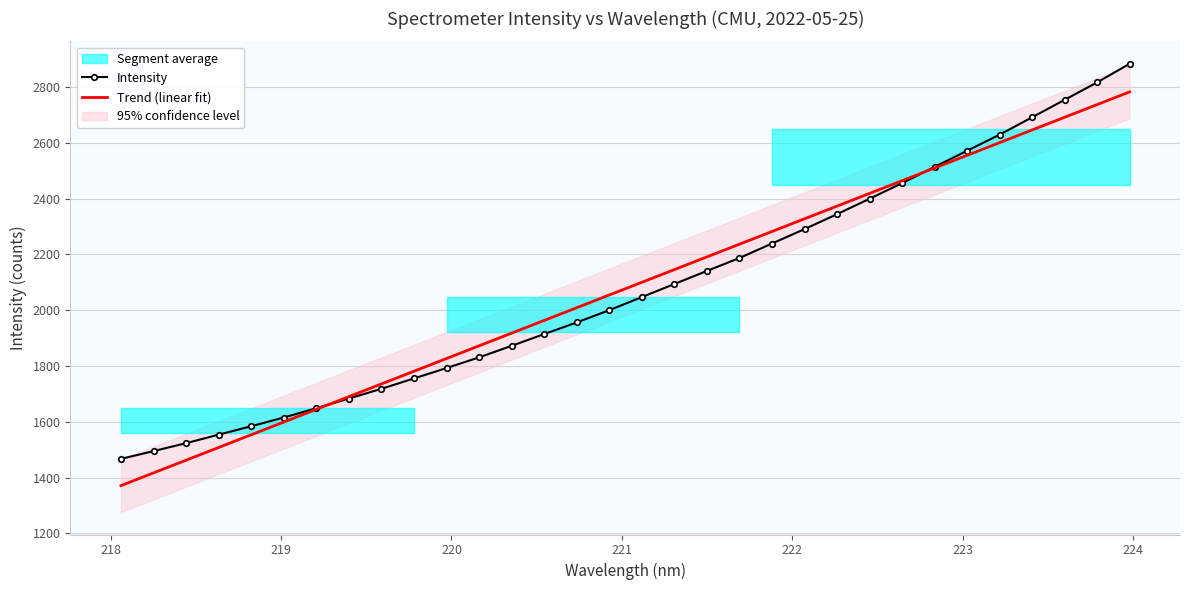

What is the highest value of the Intensity series?

2882.8